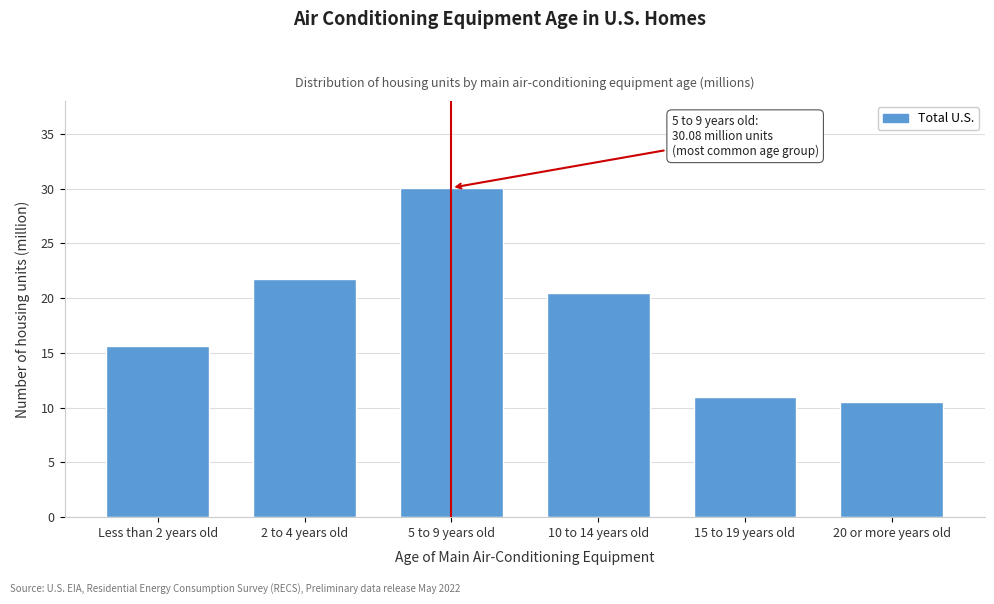

Reading left to right, transcribe all the data shown in this chart.

15.6	21.8	30.1	20.5	11.0	10.6